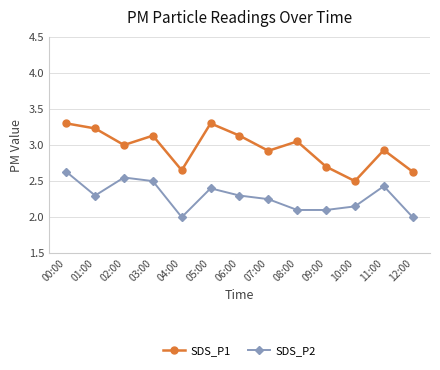

What is the sum of the SDS_P2 values at 09:00 and 05:00?

4.5